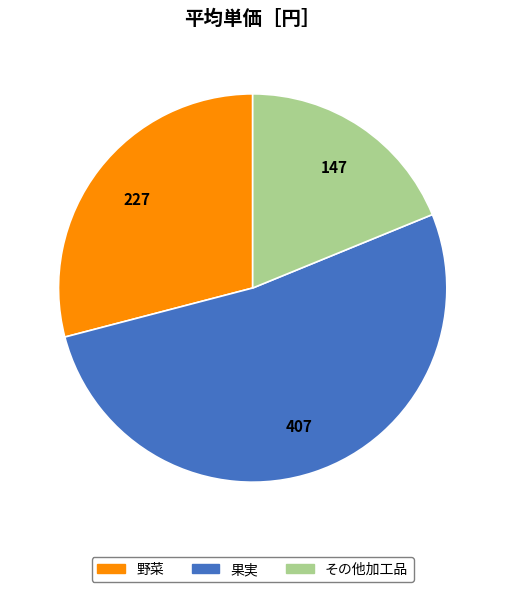

Count the number of slices in the pie.

3